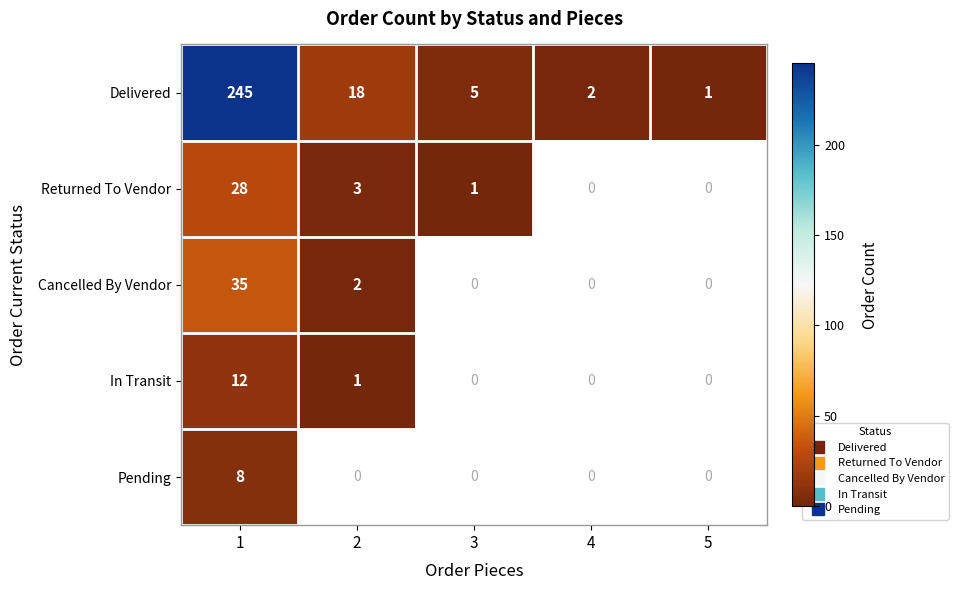

Where does the Delivered series first go above 5?

1